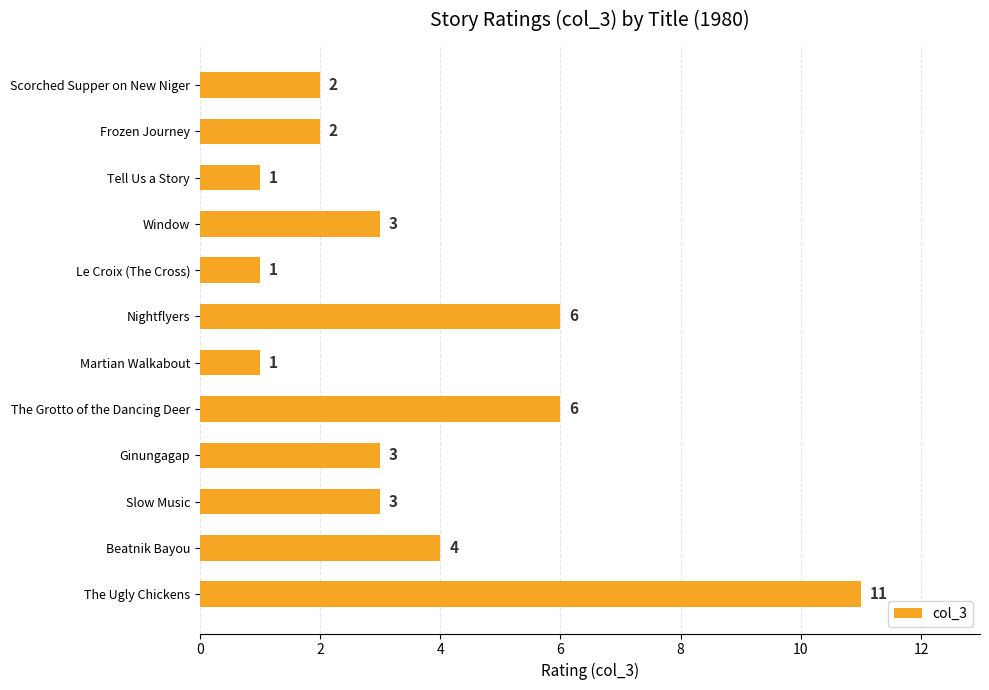

Which has a higher value, Le Croix (The Cross) or Ginungagap?

Ginungagap